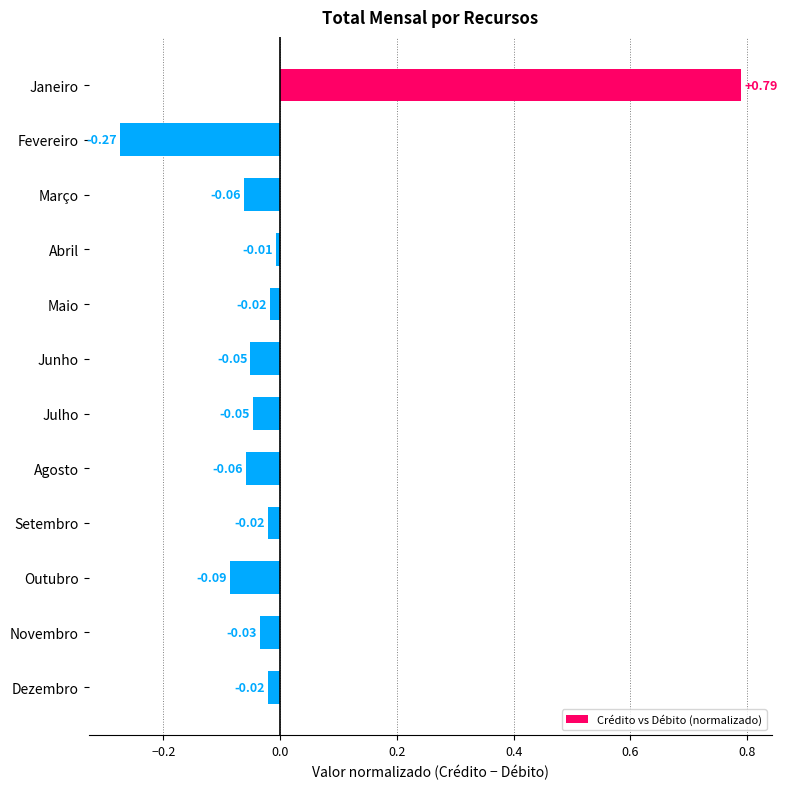

What is the sum of all values?

0.1